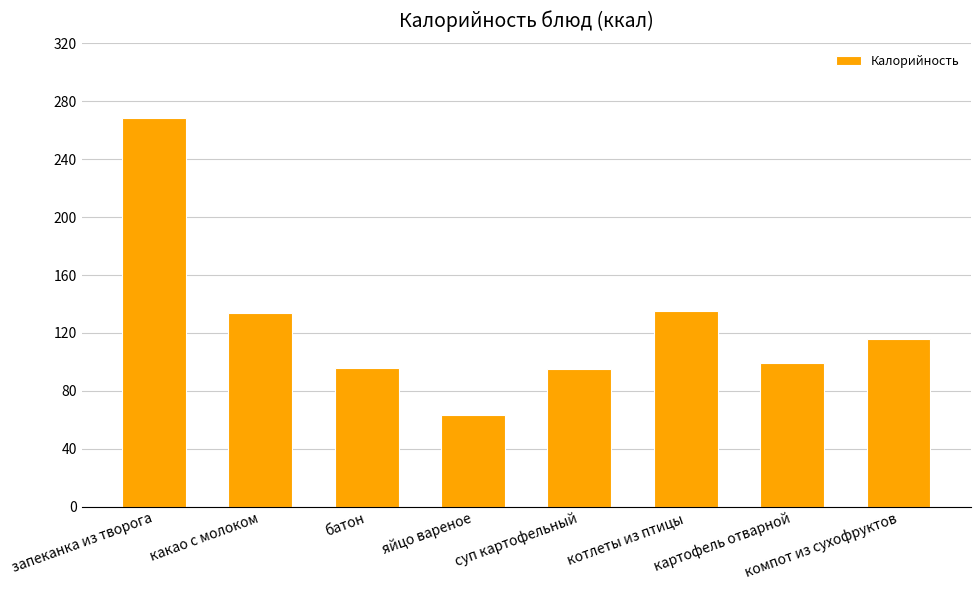

Which has a higher value, суп картофельный or запеканка из творога?

запеканка из творога